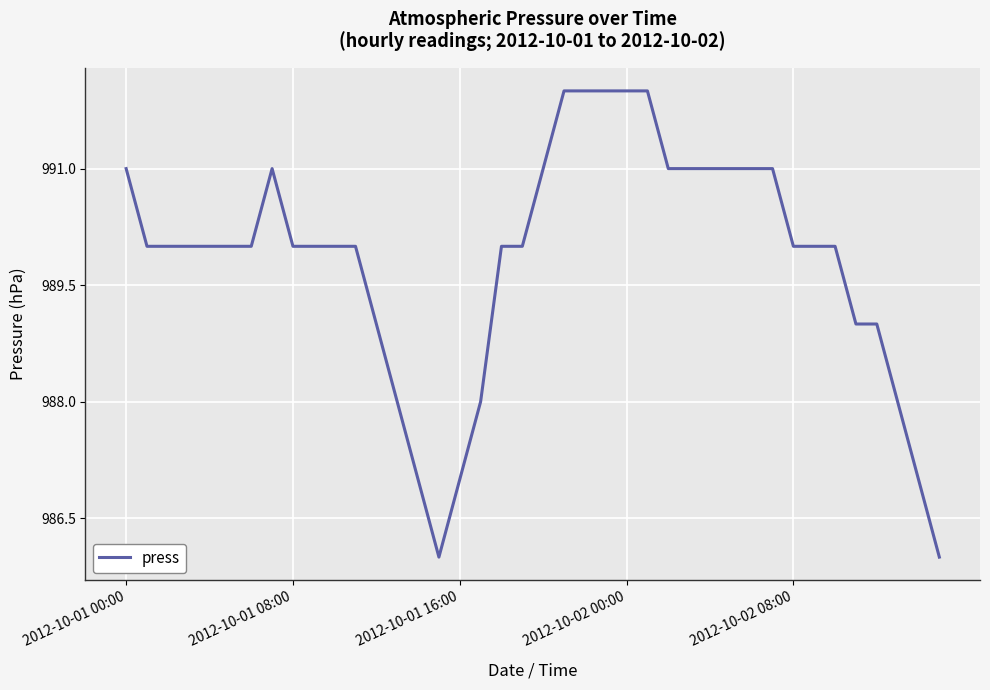

What is the difference between the maximum and minimum values?

6